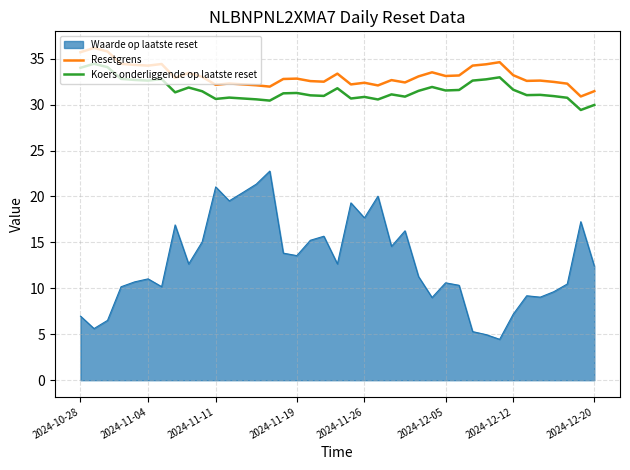

List the series in order of their peak value, lowest first.

Waarde op laatste reset, Koers onderliggende op laatste reset, Resetgrens